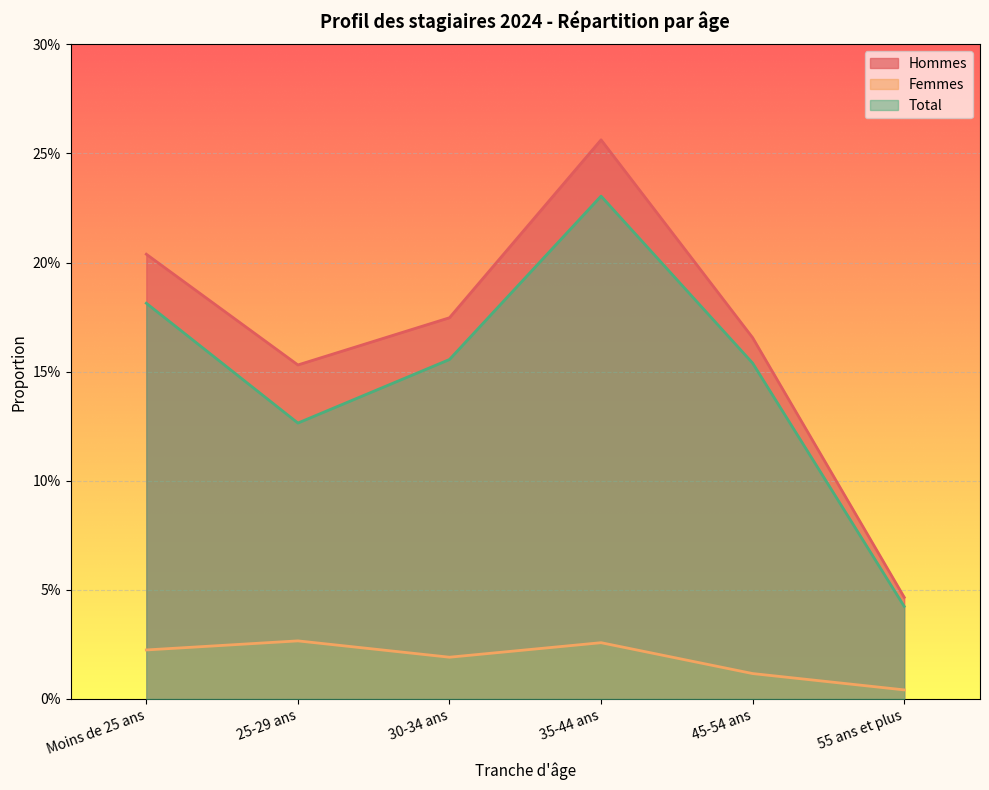

What is the sum of the Total values at 45-54 ans and 25-29 ans?

0.3